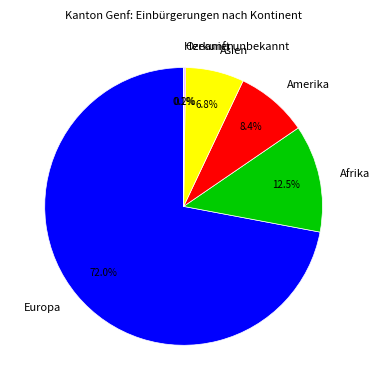

To the nearest percent, what is the difference between the largest and smallest slice percentages?

72%